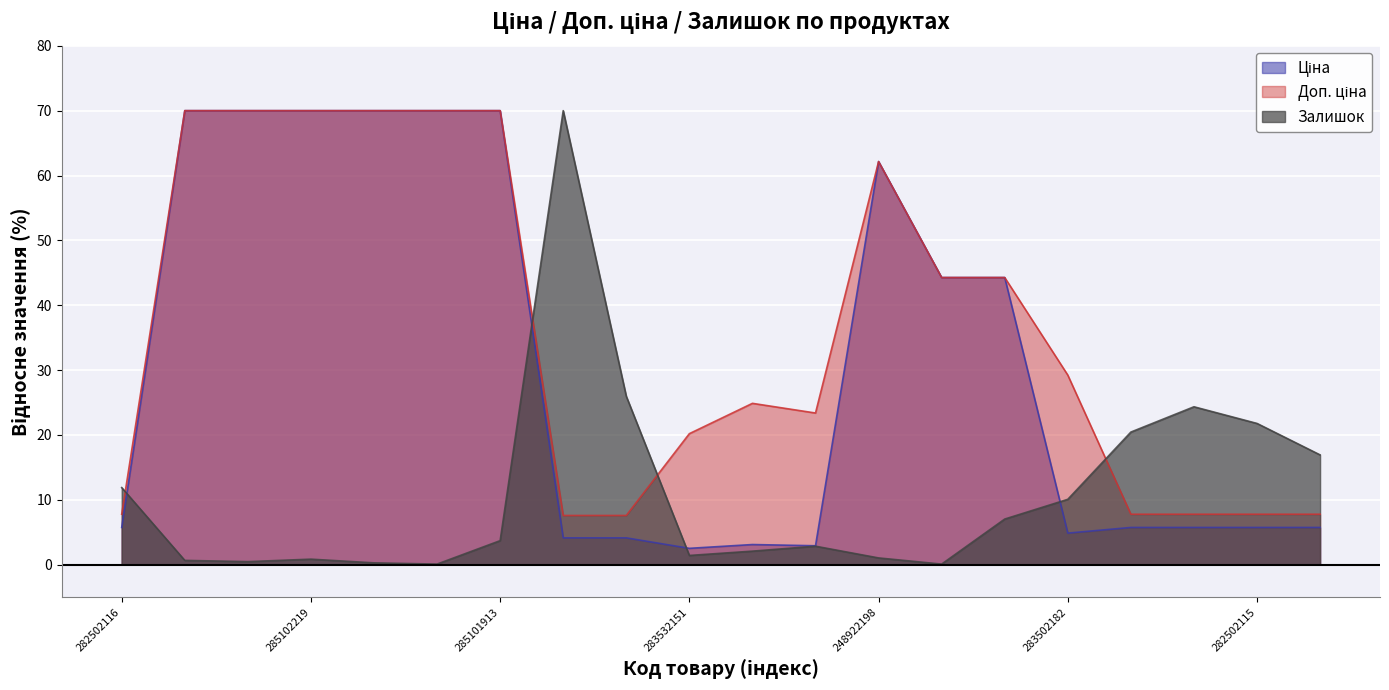

At which category is the sum across all series the highest?

285101913